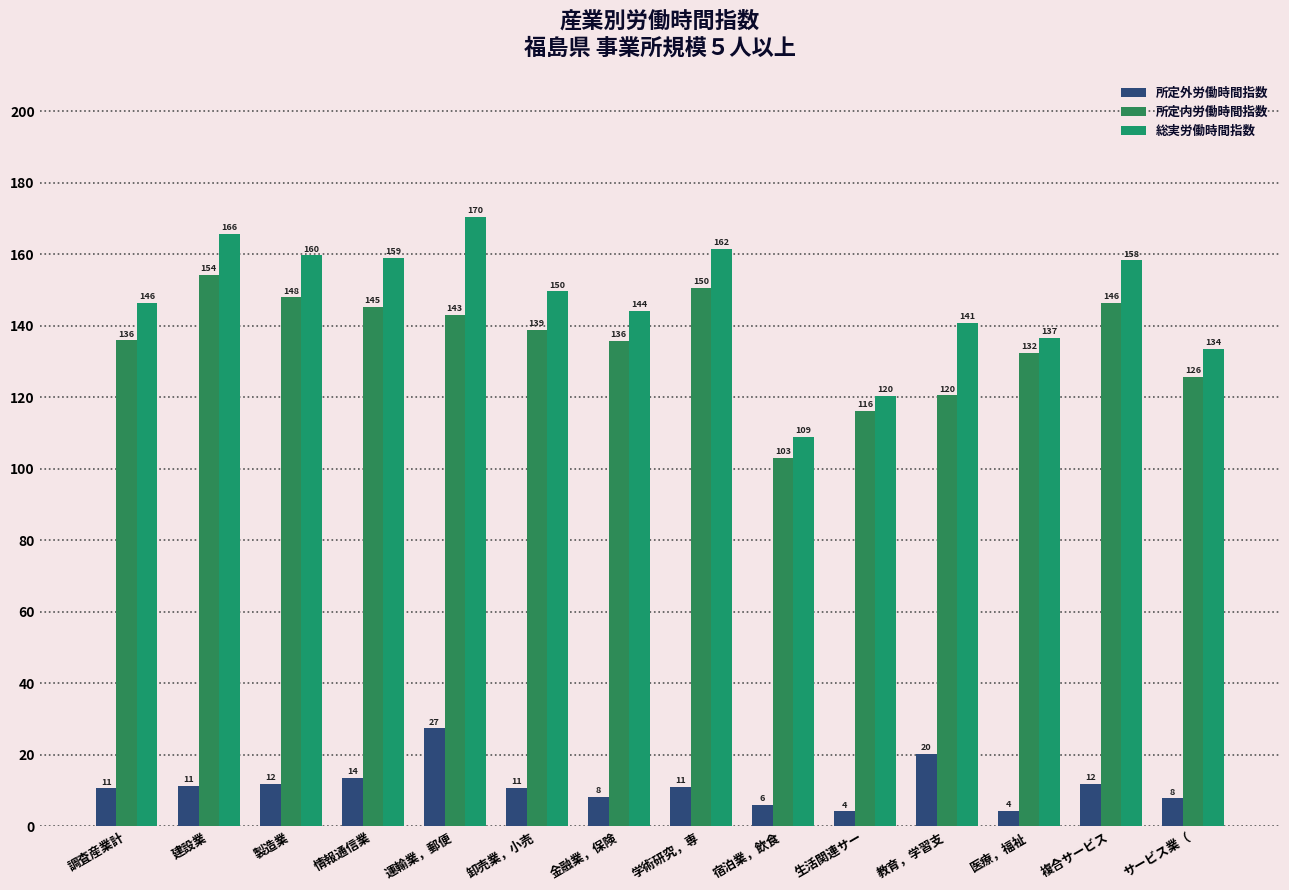

True or false: 総実労働時間指数 has a value of 295.3 at 運輸業，郵便.

False